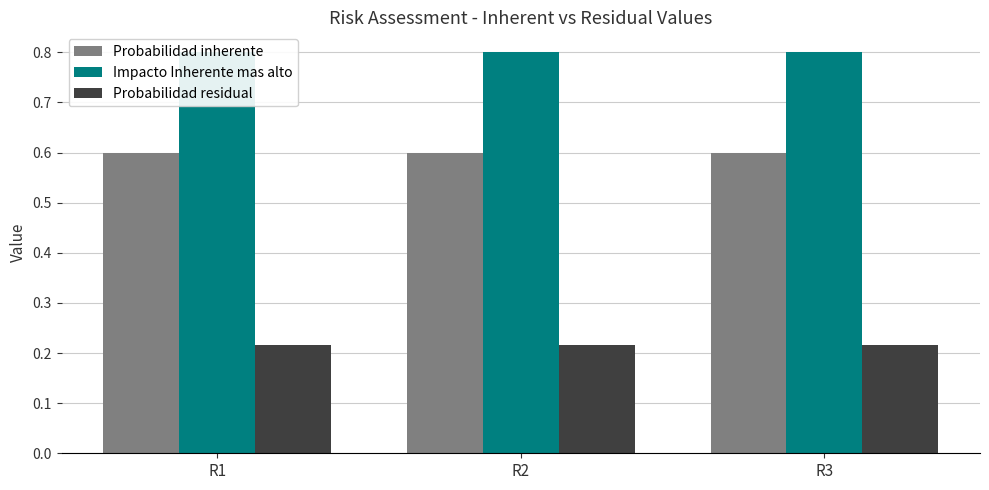

How many groups of bars are there?

3